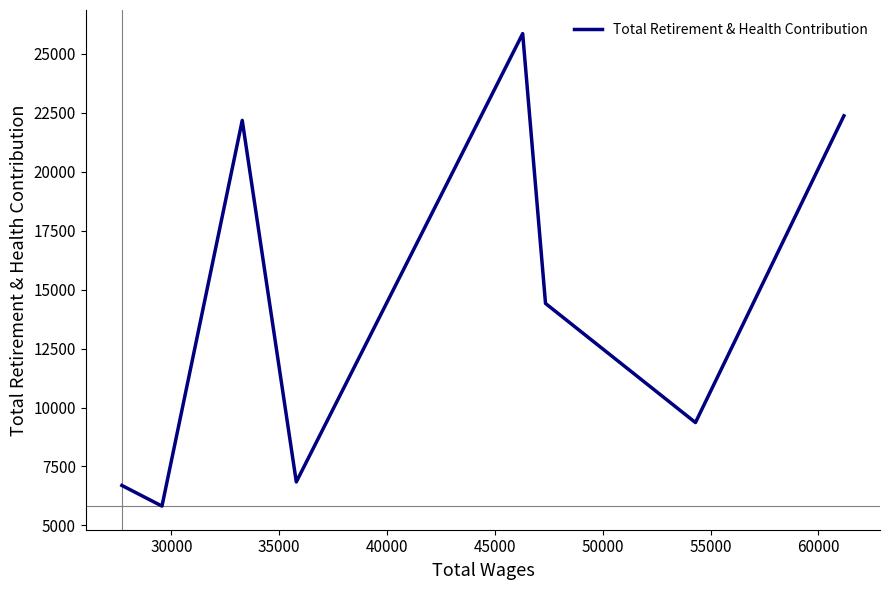

What is the minimum value shown in the chart?

5820